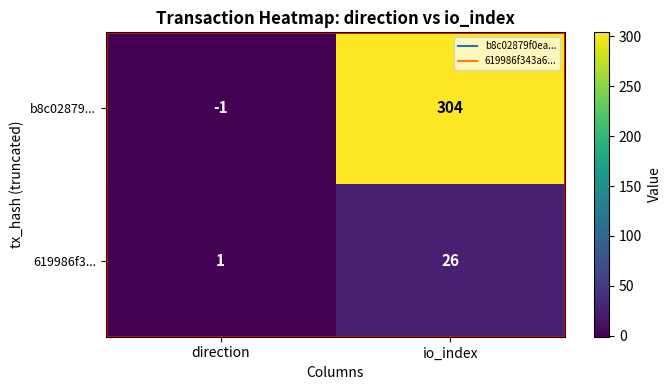

How many categories are shown in the chart?

2